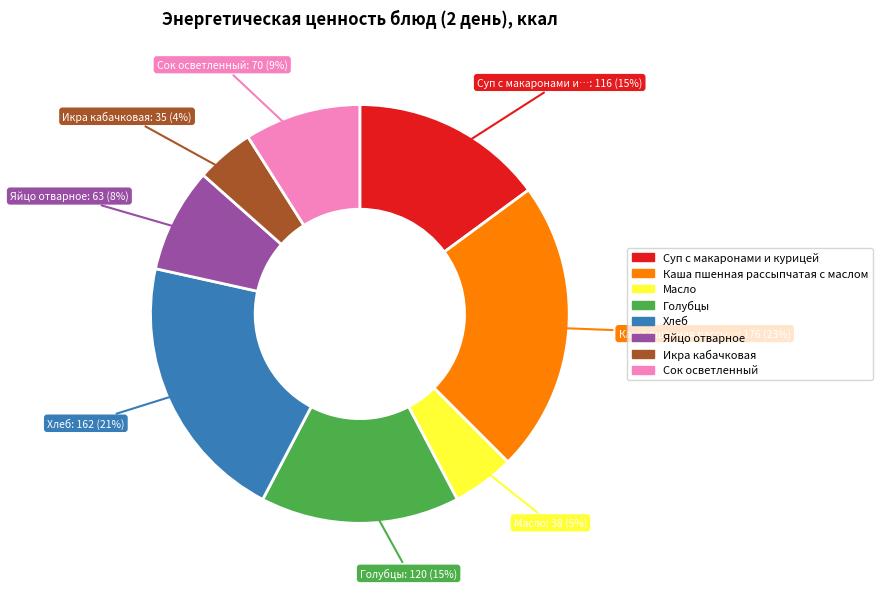

To the nearest percent, what is the combined percentage of Хлеб and Икра кабачковая?

25%